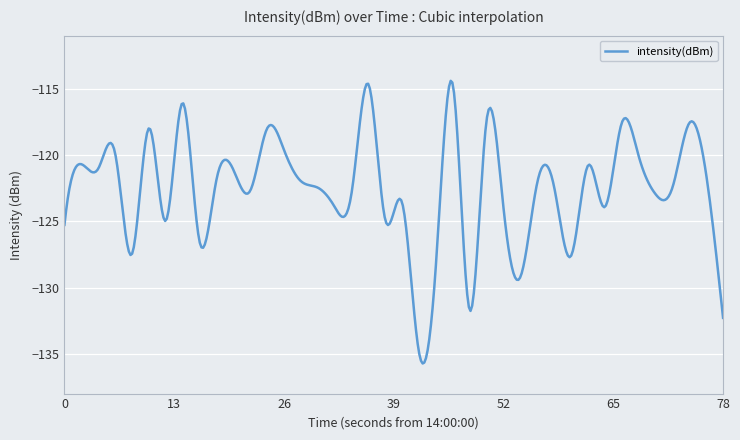

Does the chart display data point markers on the line(s)?

No